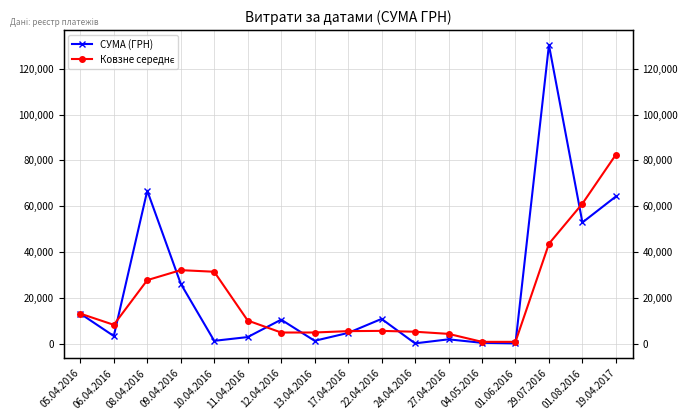

What is the label of the 7th point from the right?

24.04.2016